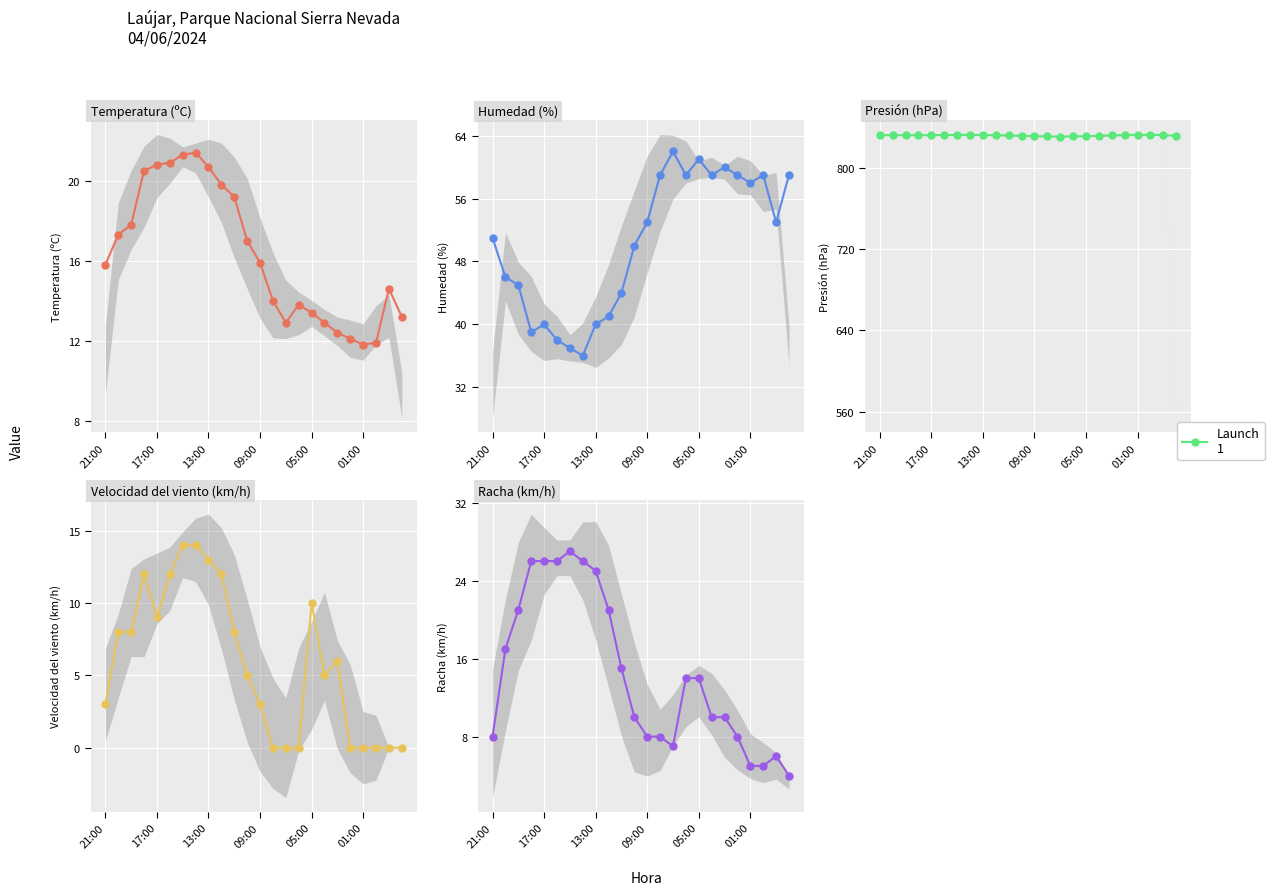

Is this an area chart (filled region under the line)?

No